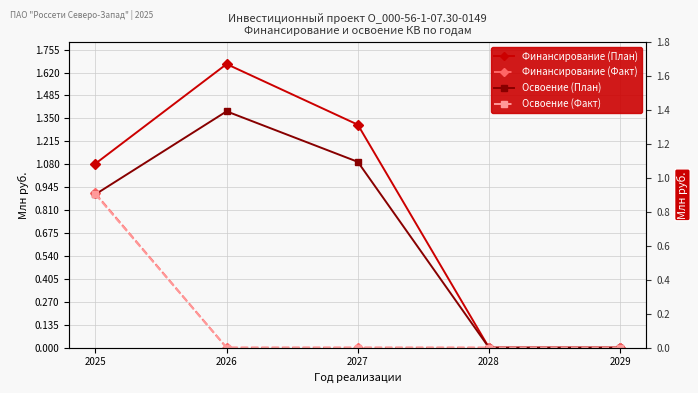

What is the sum of all Финансирование (Факт) values?

0.9